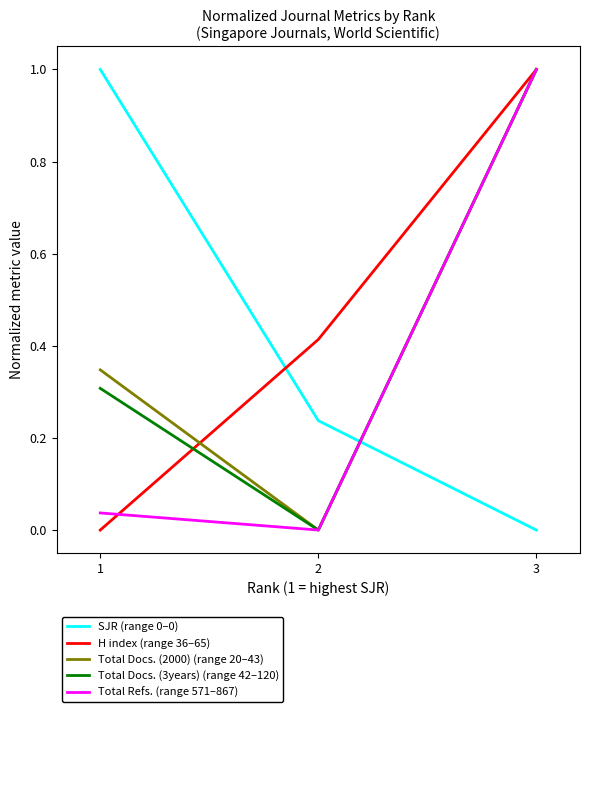

What is the total value across all series at 2?

0.7